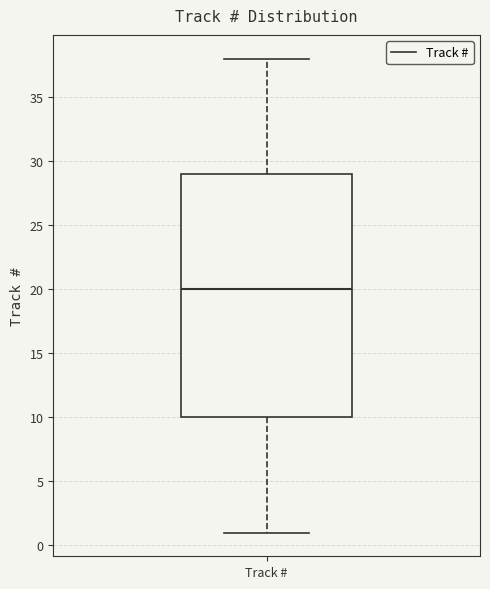

Read this box plot against the y-axis: the position of the median line, the range covered by the box, and the ends of both whiskers. The values are not printed on the chart, so give them approximately, as read against the axis.

median 20, box 10 to 29, whiskers 1 to 38